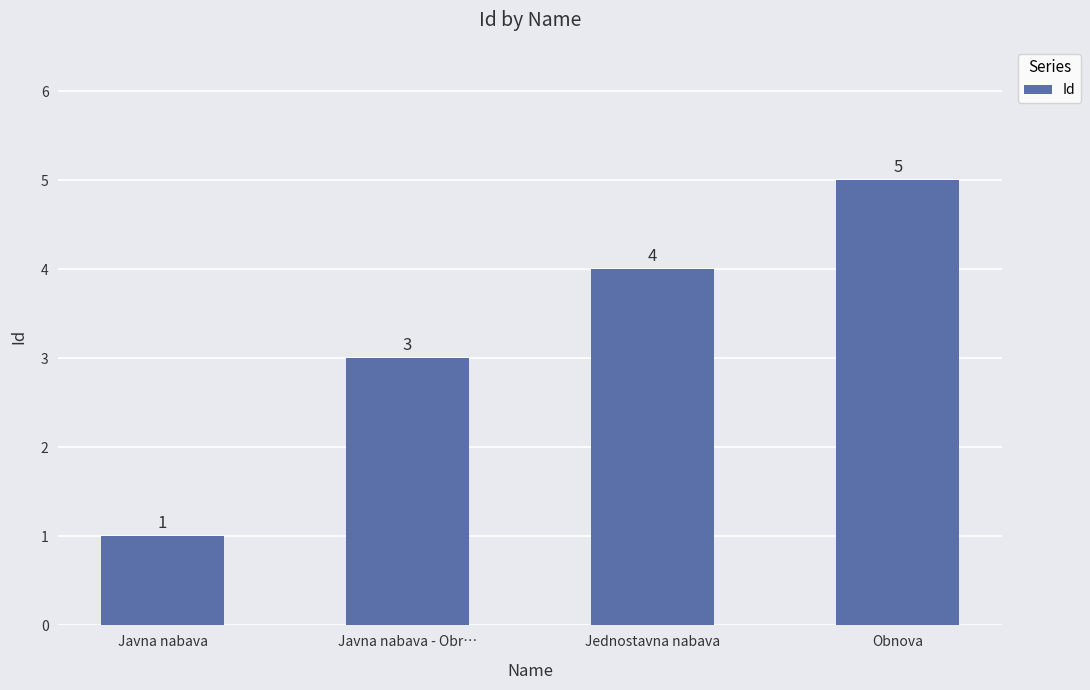

What is the change in value from Jednostavna nabava to Obnova?

+1